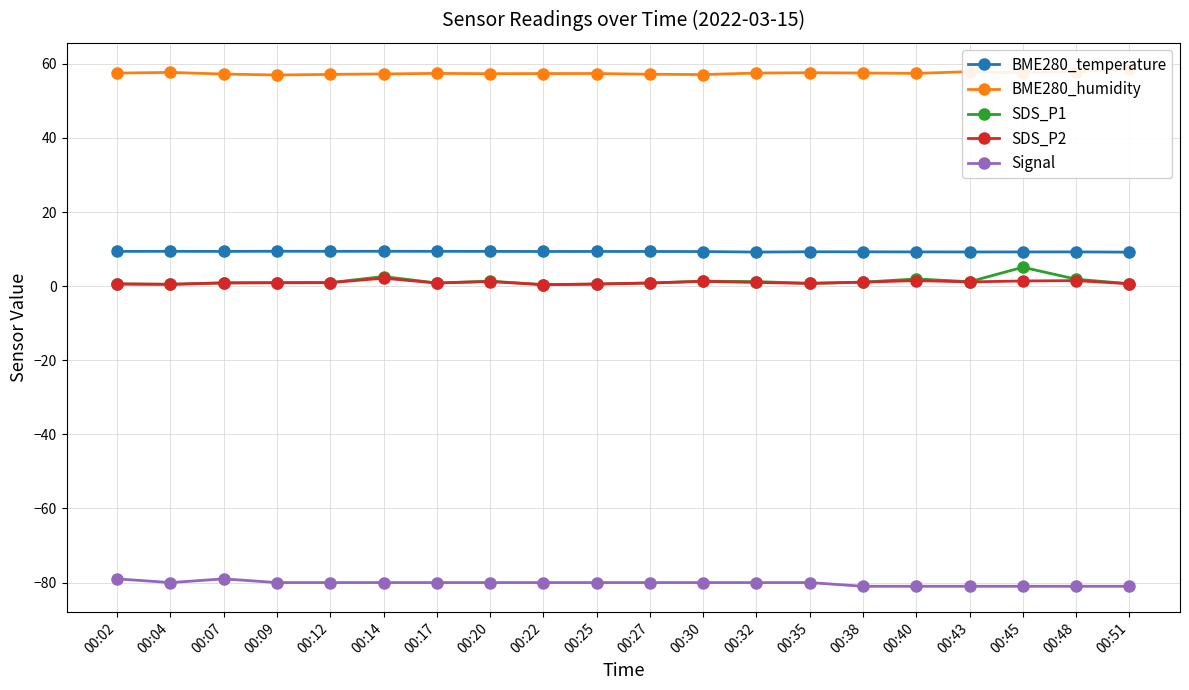

What is the difference between the maximum and minimum values in the Signal series?

2.0